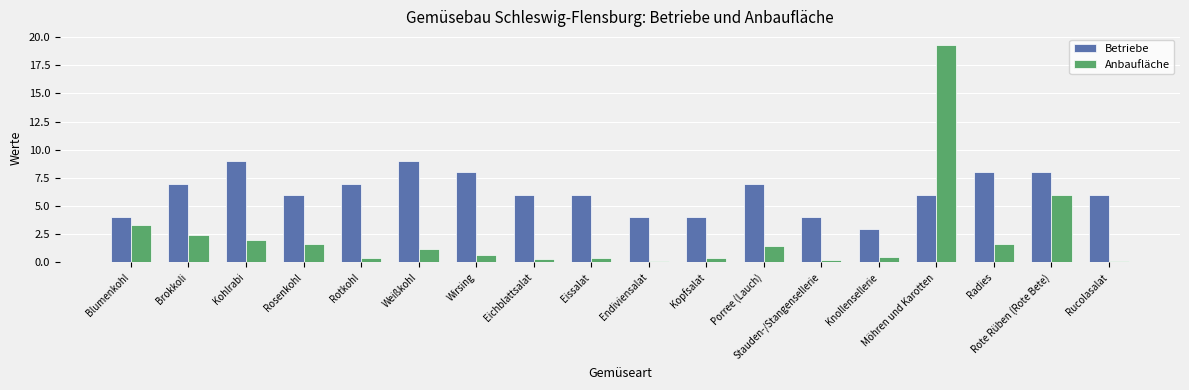

What is the maximum value for Betriebe?

9.0